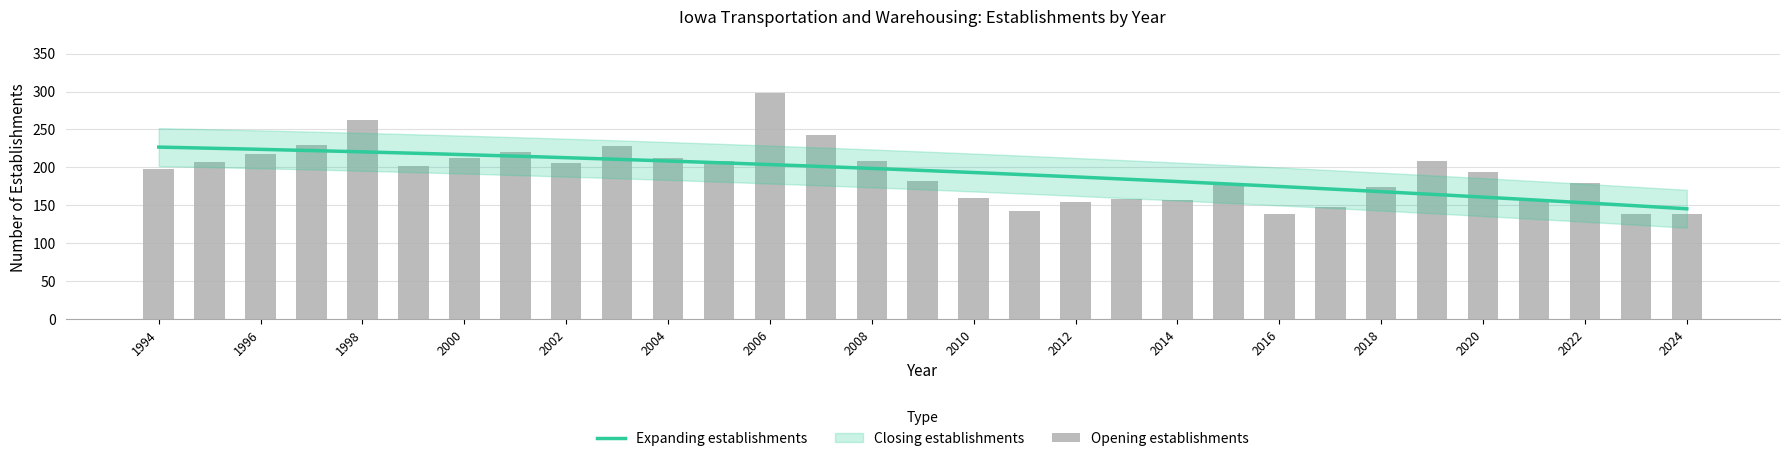

Are the bars horizontal?

No